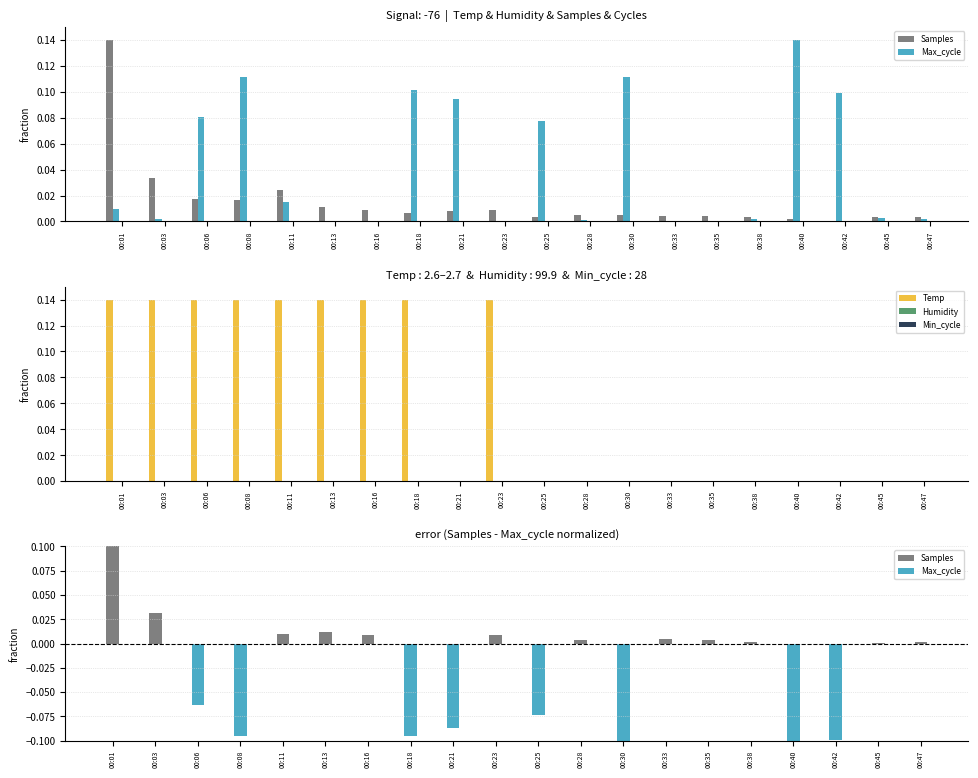

Reading right to left, what are all the values shown in this chart?

Samples: 0.0	0.0	0.0	0.0	0.0	0.0	0.0	0.0	0.0	0.0	0.0	0.0	0.0	0.0	0.0	0.0	0.0	0.0	0.0	0.1
Max_cycle: 0.0	0.0	0.1	0.1	0.0	0.0	0.0	0.1	0.0	0.1	0.0	0.1	0.1	0.0	0.0	0.0	0.1	0.1	0.0	0.0
Temp: 0.0	0.0	0.0	0.0	0.0	0.0	0.0	0.0	0.0	0.0	0.1	0.0	0.1	0.1	0.1	0.1	0.1	0.1	0.1	0.1